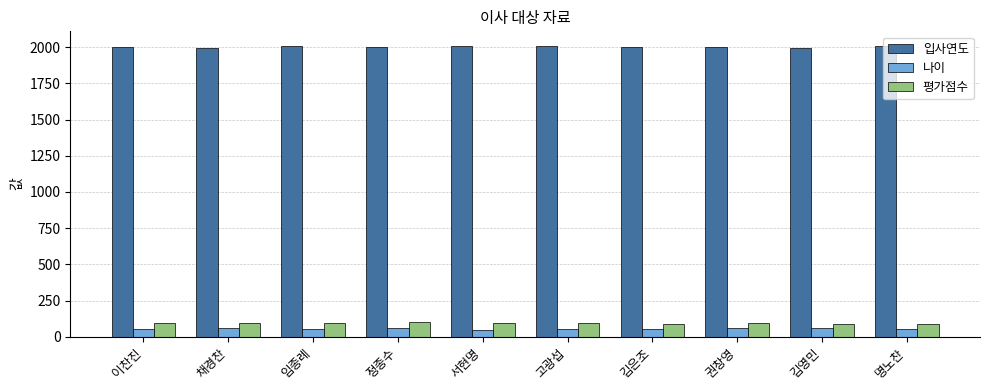

What is the label of the 10th bar from the right?

이찬진